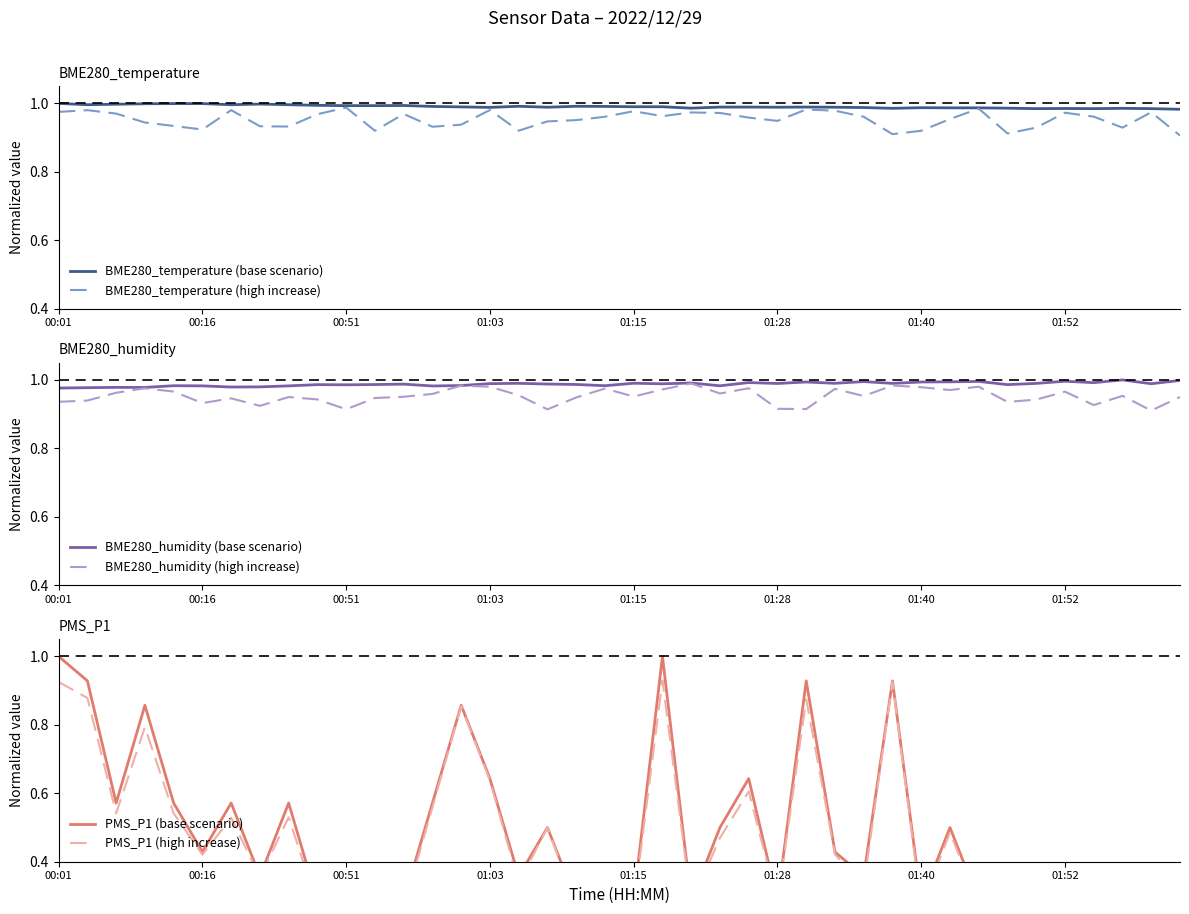

True or false: BME280_temperature (high increase) and BME280_temperature (base scenario) cross at least once.

False